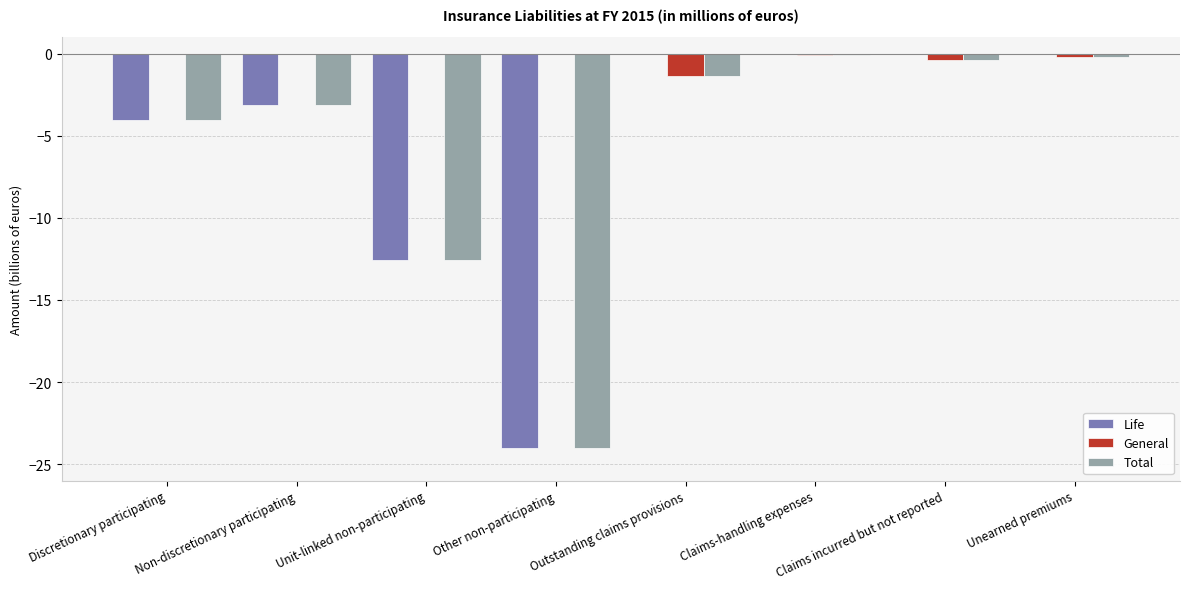

Between Discretionary participating and Unearned premiums, which series saw the biggest shift?

Life